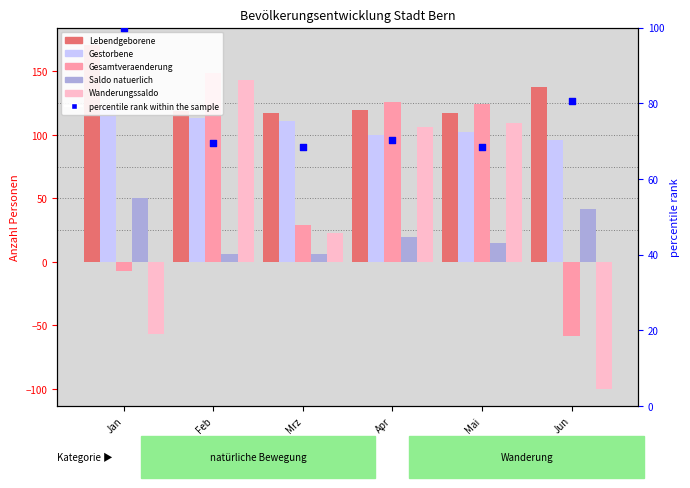

At which category is the sum across all series the highest?

Feb